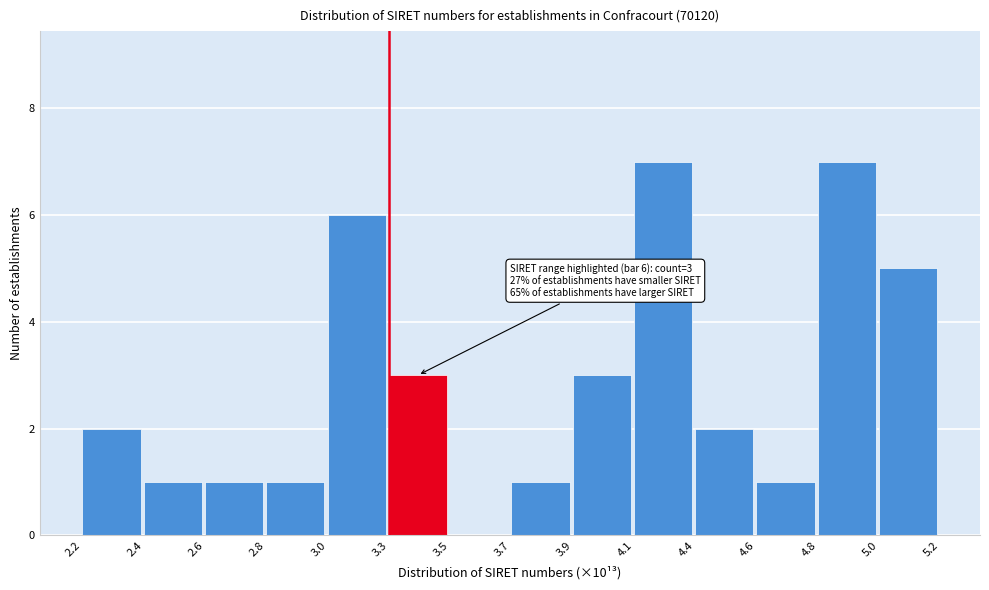

Reading left to right, what are all the values shown in this chart?

2.2=2	2.4=1	2.6=1	2.8=1	3.0=6	3.3=3	3.5=0	3.7=1	3.9=3	4.1=7	4.4=2	4.6=1	4.8=7	5.0=5